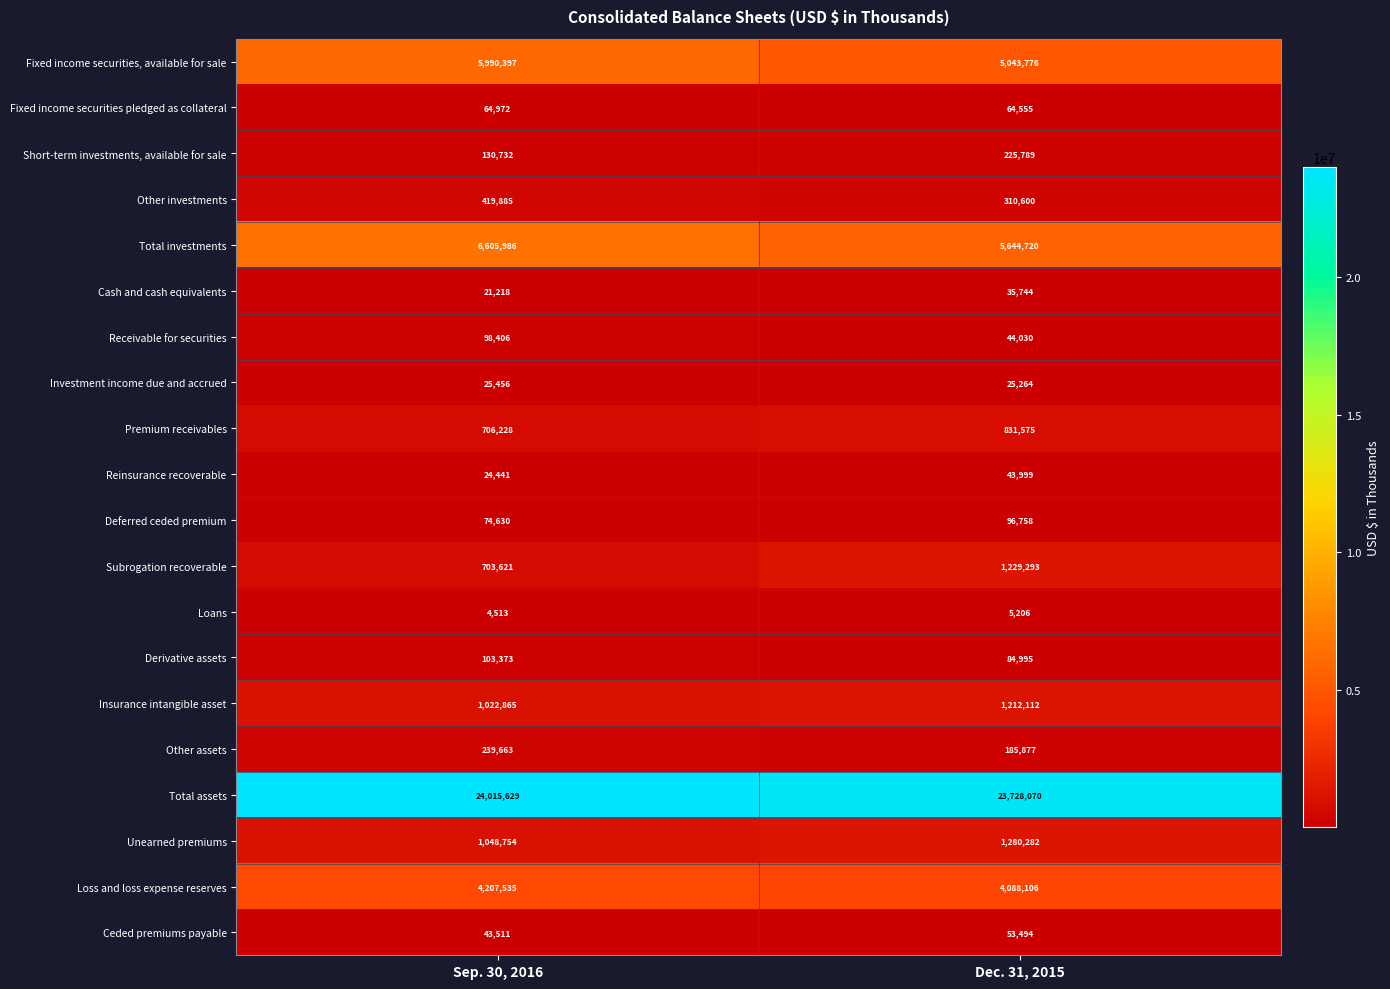

What is the sum of the Fixed income securities pledged as collateral values at Sep. 30, 2016 and Dec. 31, 2015?

129527